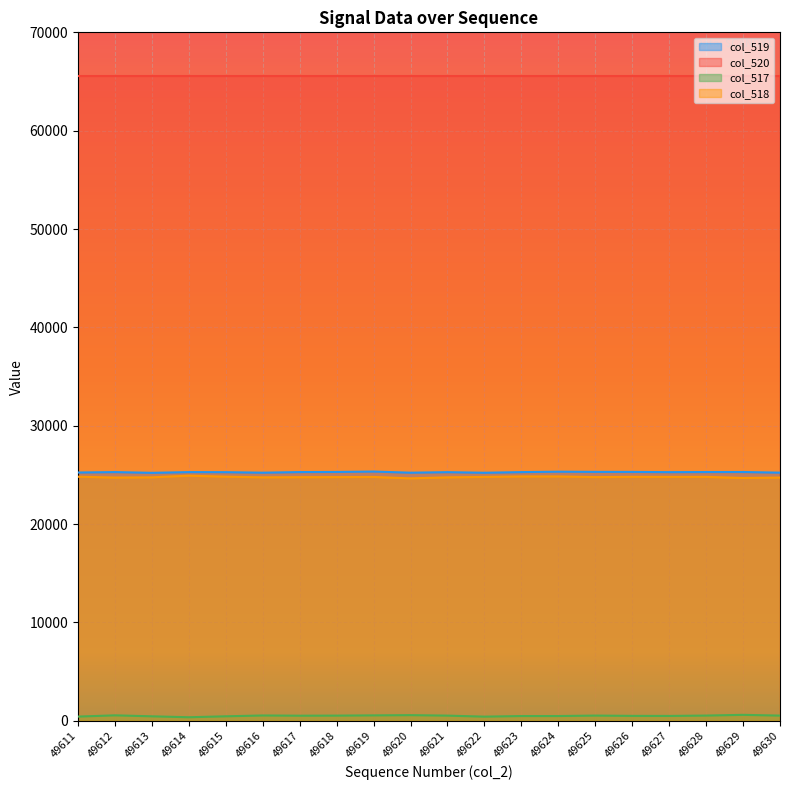

The col_518 series shows 24779 at 49618. True or false?

True